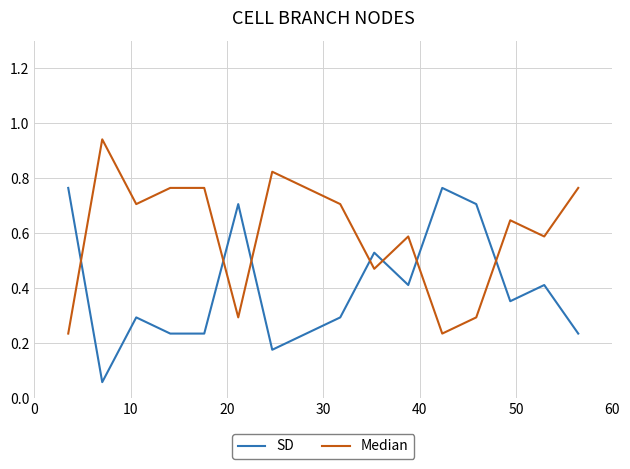

How many times do Median and SD cross each other?

7